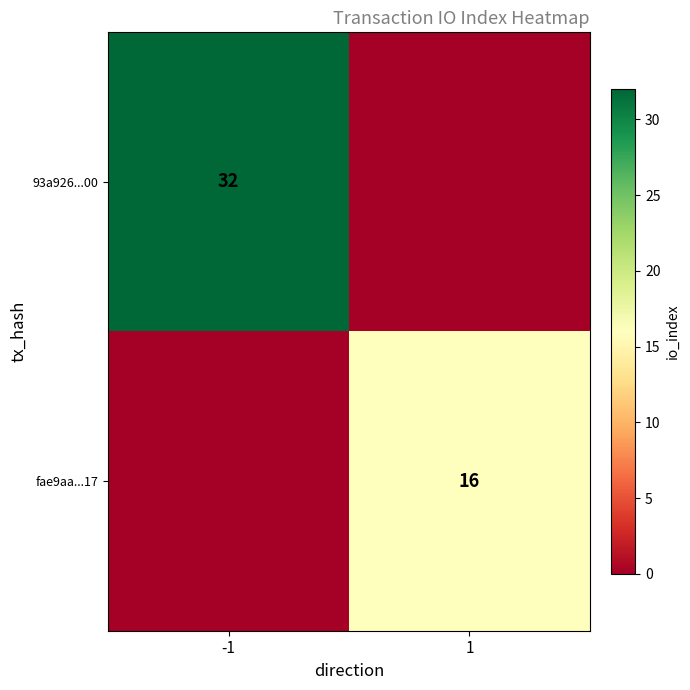

What is the total value across all series at 1?

16